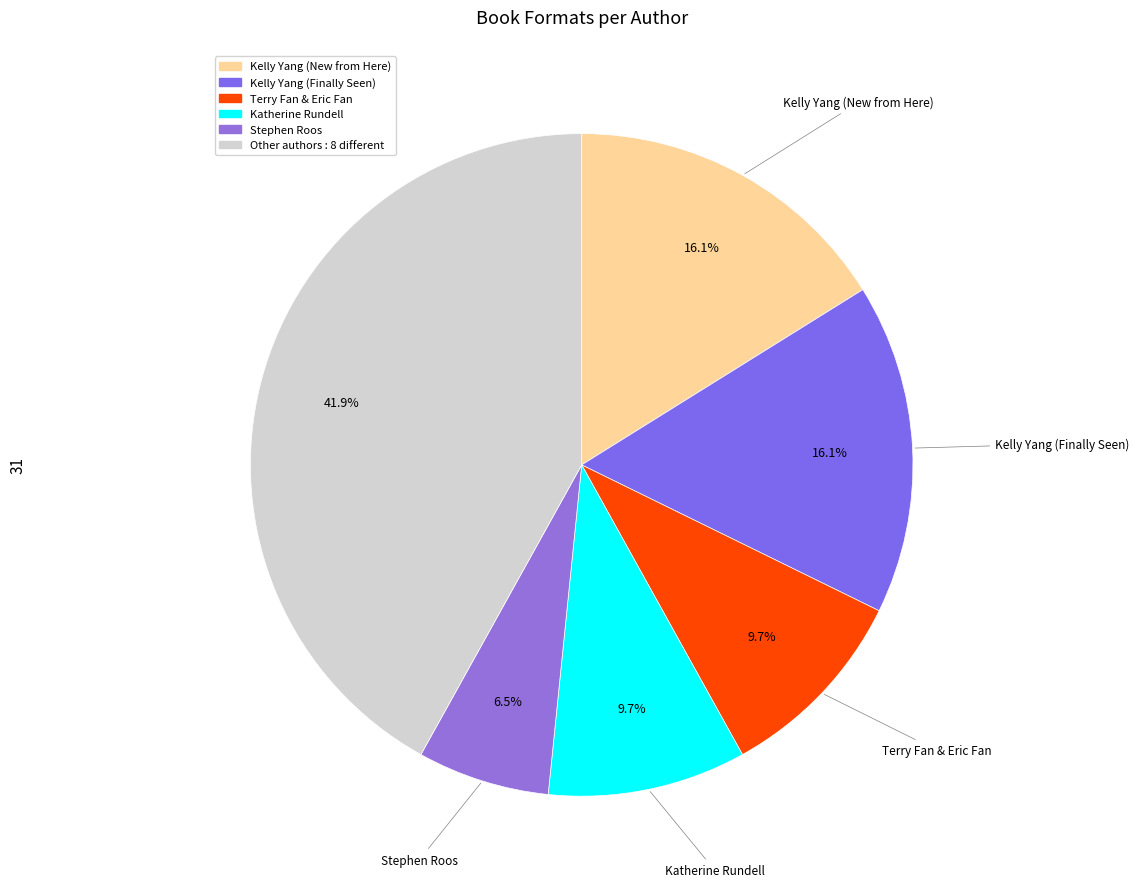

Is there any slice that represents more than half of the pie?

No